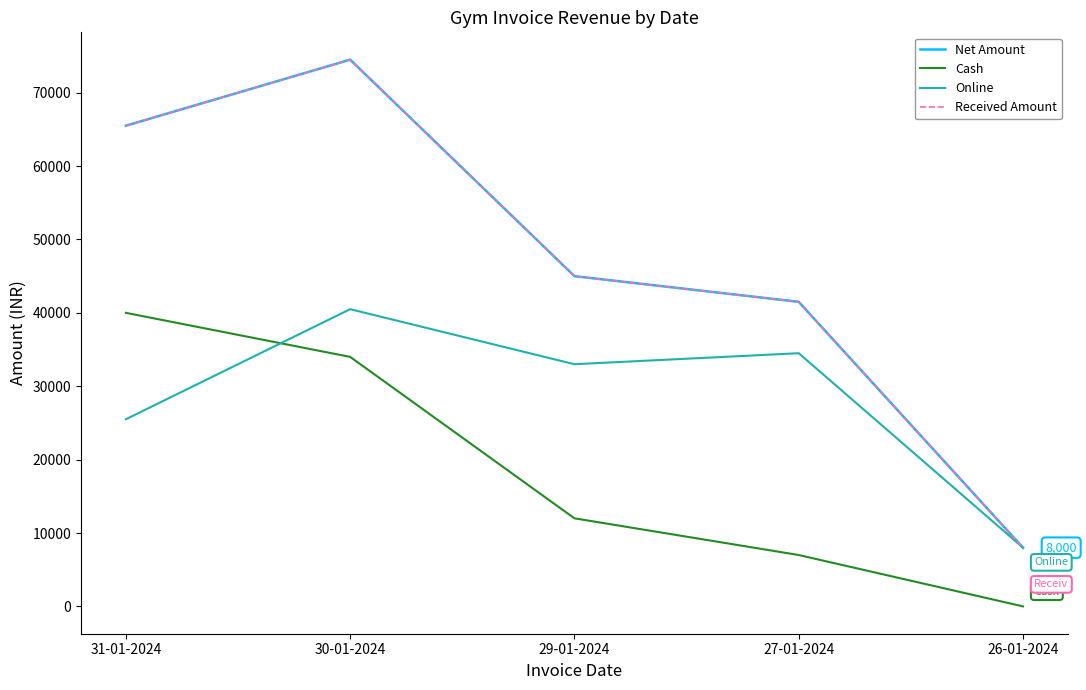

What is the difference between the second highest and second lowest values in the Net Amount series?

24000